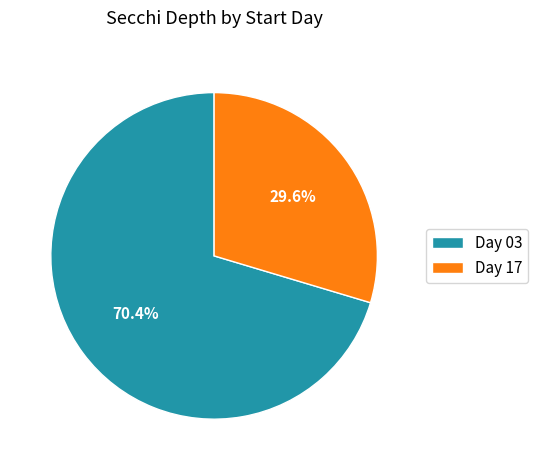

Which slice is the smallest?

Day 17